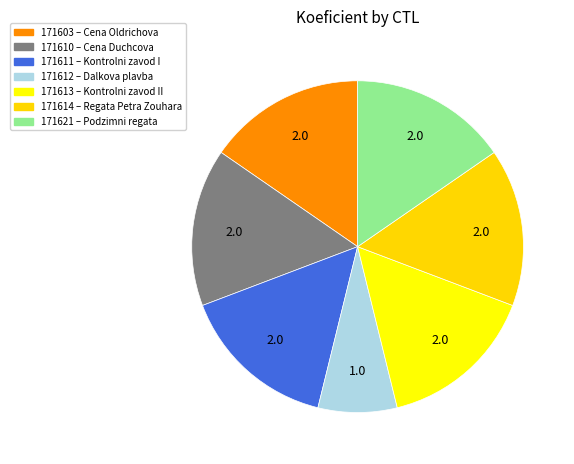

To the nearest percent, what portion does 171603 represent?

15%